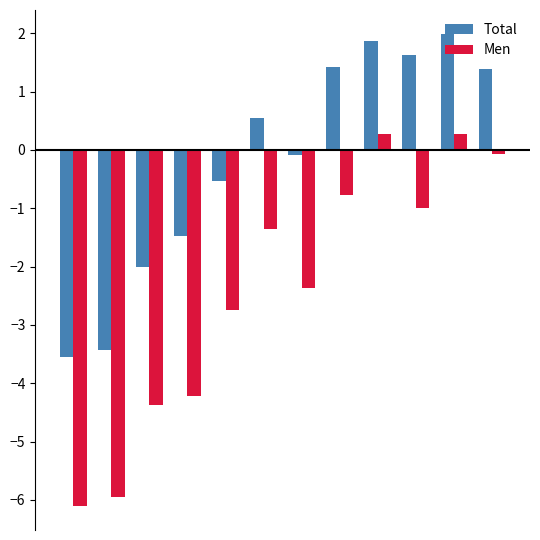

What is the maximum value shown in the chart?

2.0